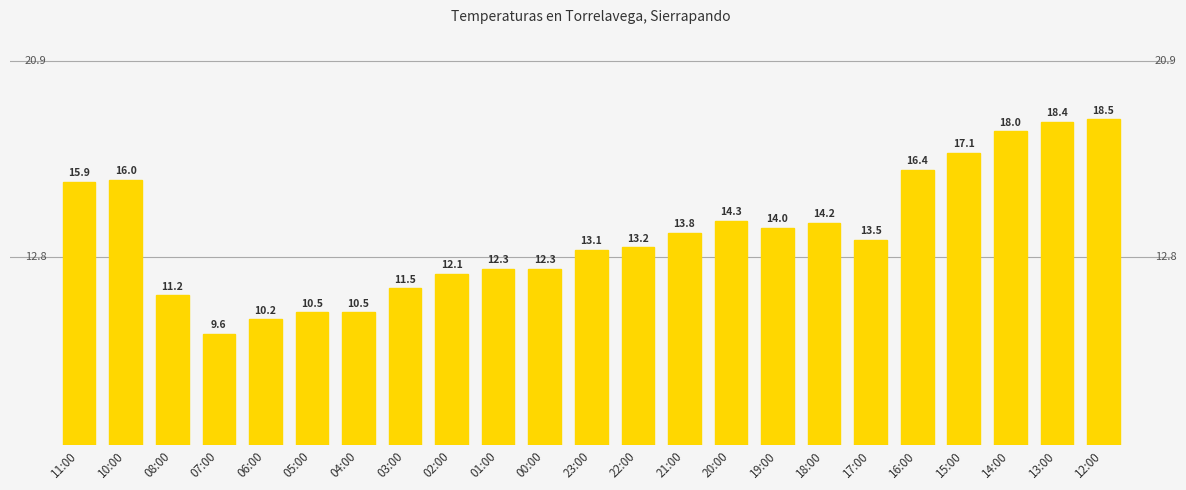

At which label is the value closest to 14?

19:00